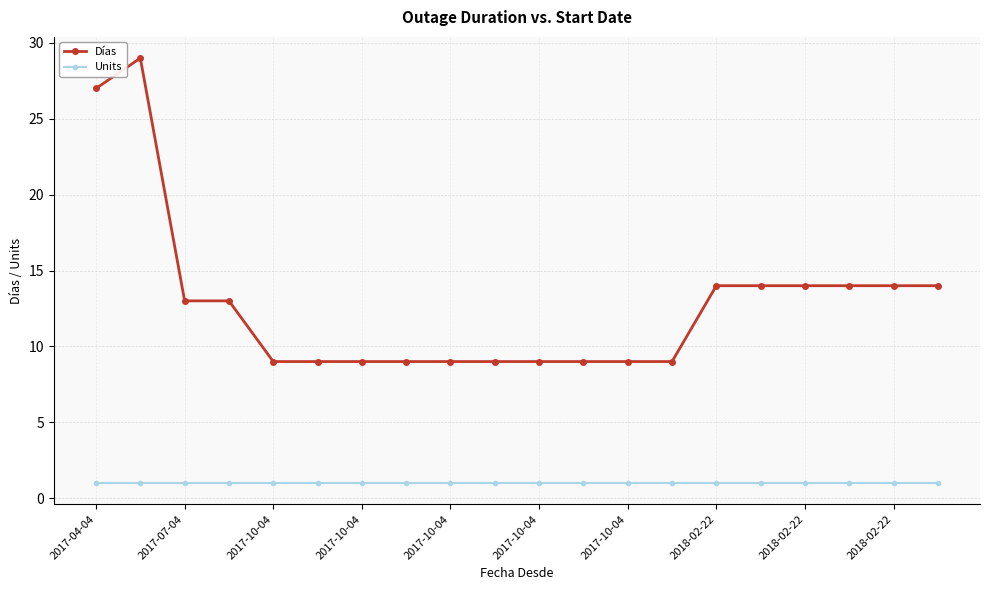

True or false: Units and Días intersect in this chart.

False